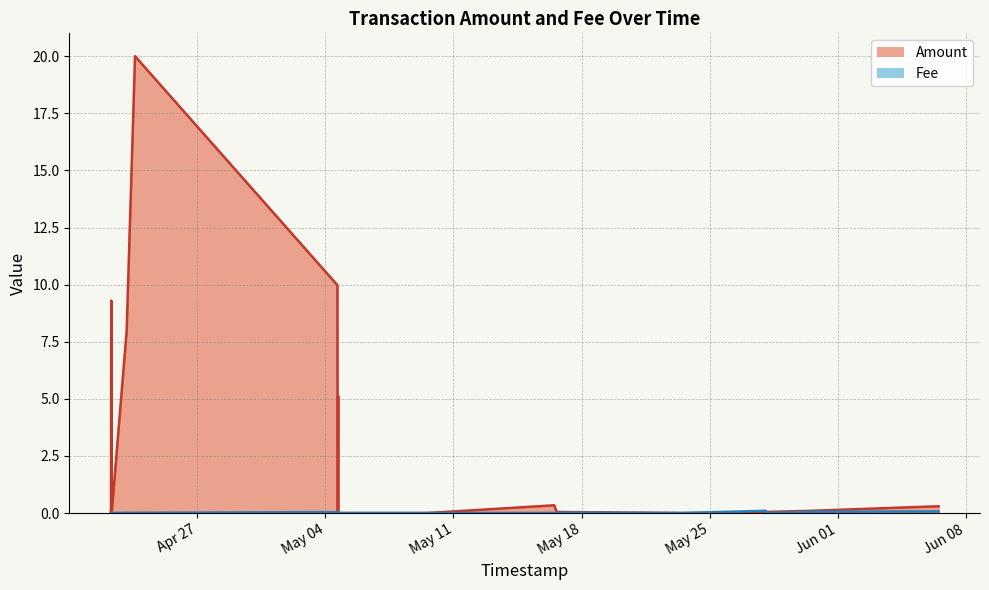

Reading left to right, extract all data points from this chart.

Amount: 0.0	0.3	9.3	0.0	8.0	20.0	10.0	6.0	0.0	5.1	0.0	0.0	0.3	0.1	0.0	0.0	0.1	0.1	0.3
Fee: 0.0	0.0	0.0	0.0	0.0	0.0	0.0	0.0	0.0	0.0	0.0	0.0	0.0	0.0	0.0	0.1	0.0	0.1	0.1